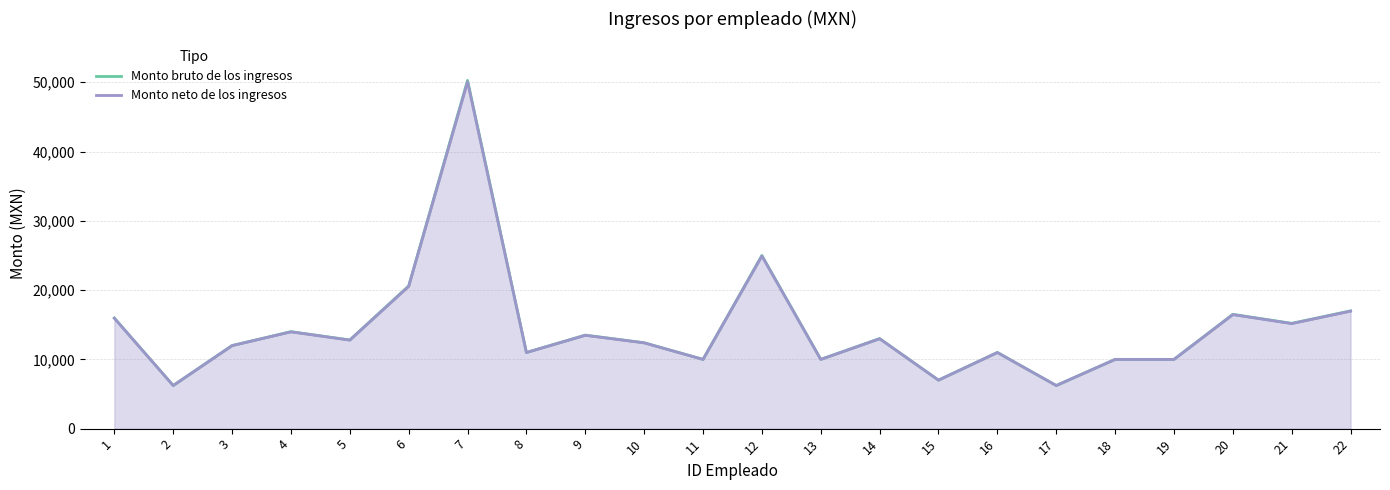

True or false: Monto bruto de los ingresos has a value of 13000.0 at 14.

True